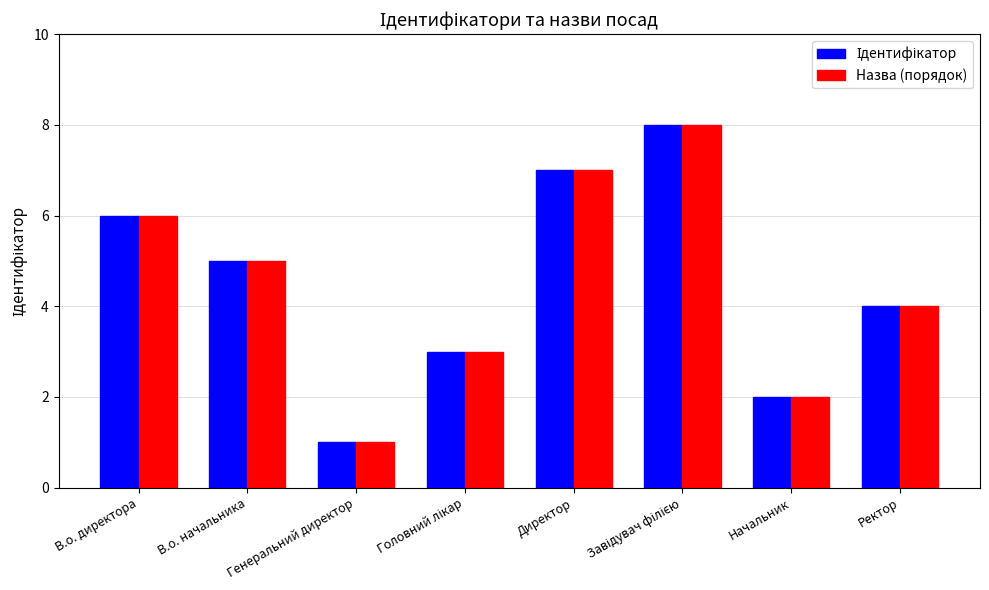

How many groups of bars are there?

8